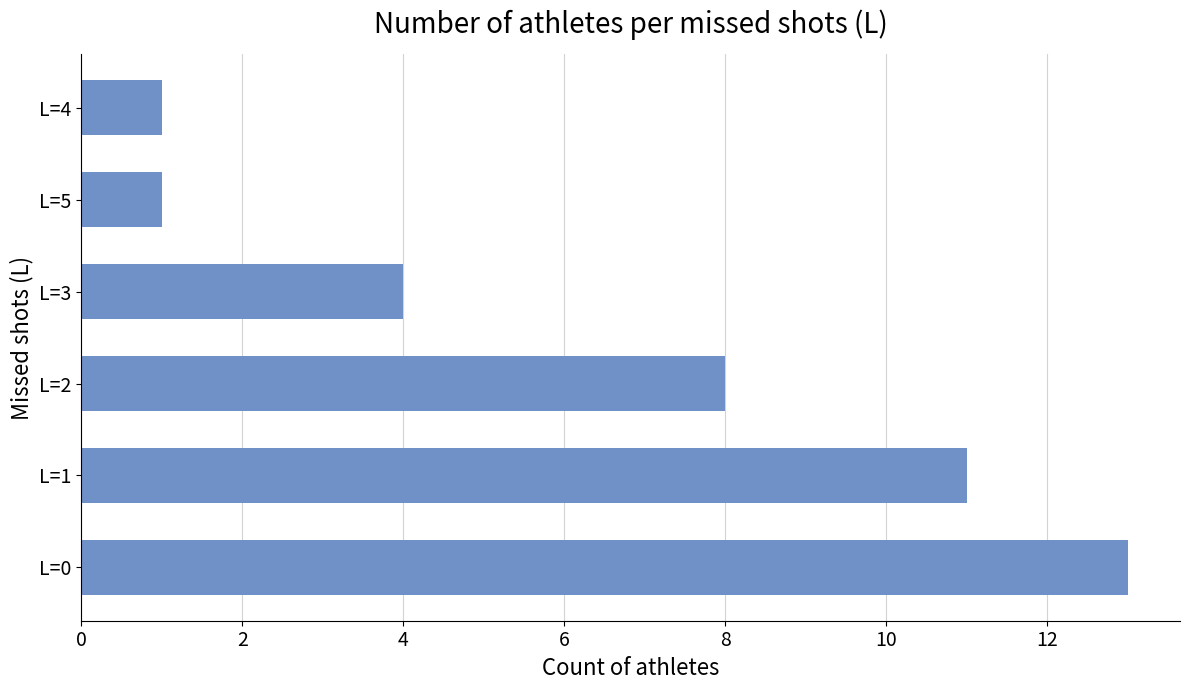

What is the sum of all values?

38